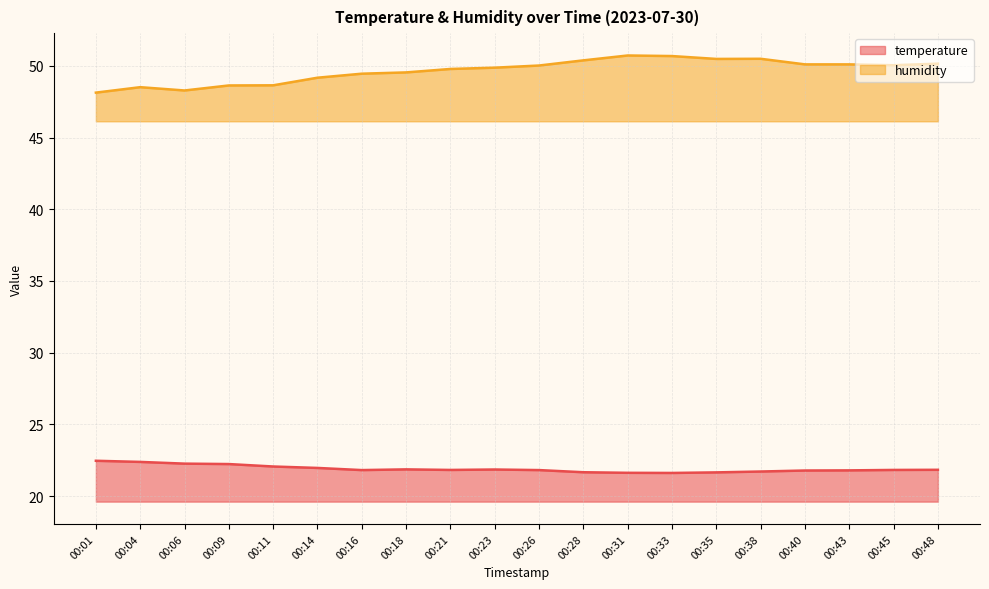

Does the chart have visible grid lines?

Yes